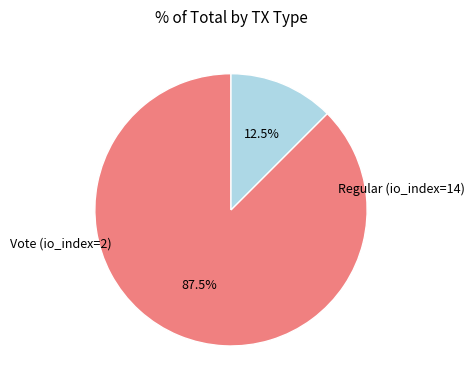

How many segments does this pie chart have?

2